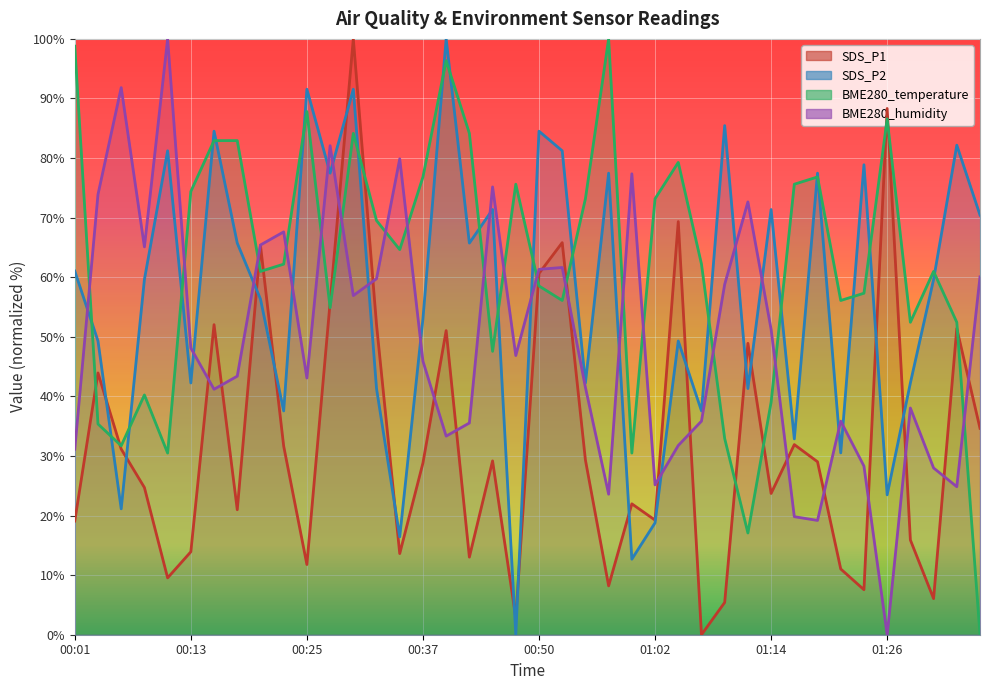

What is the total value across all series at 00:23?

199.0